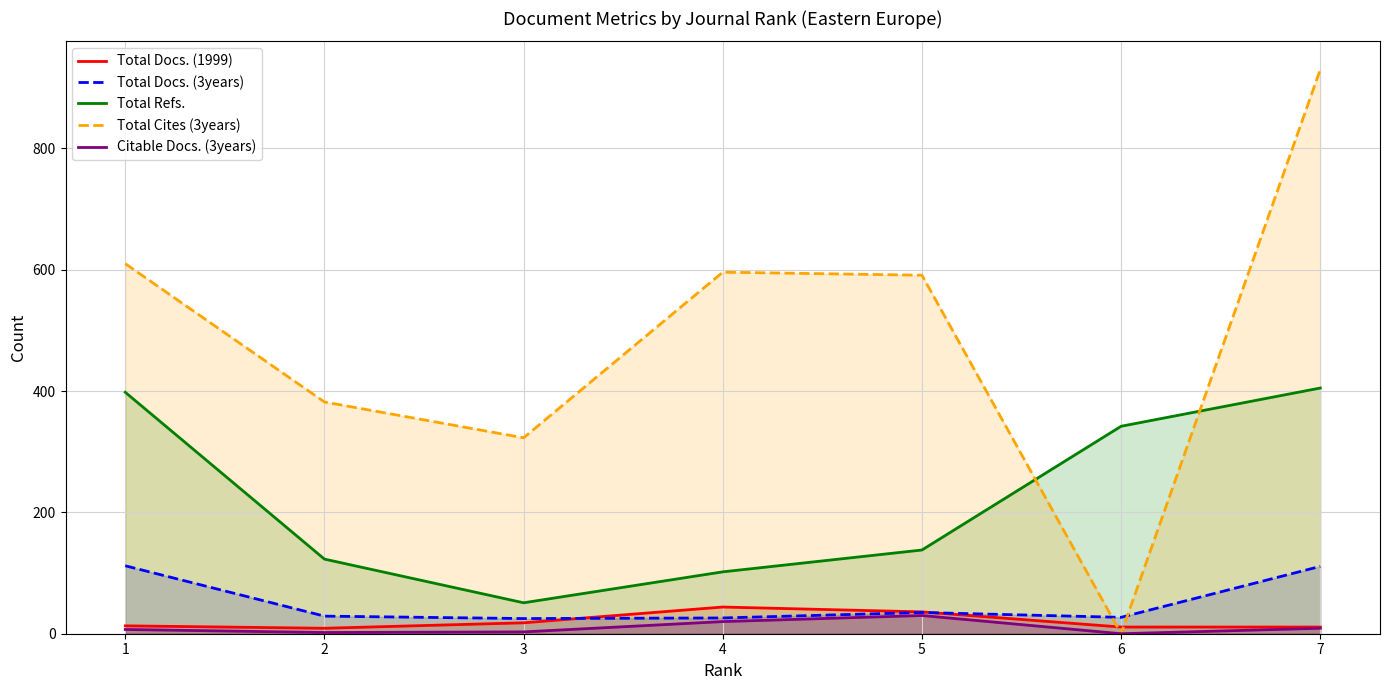

True or false: Total Docs. (3years) has a value of 25 at 3.

True